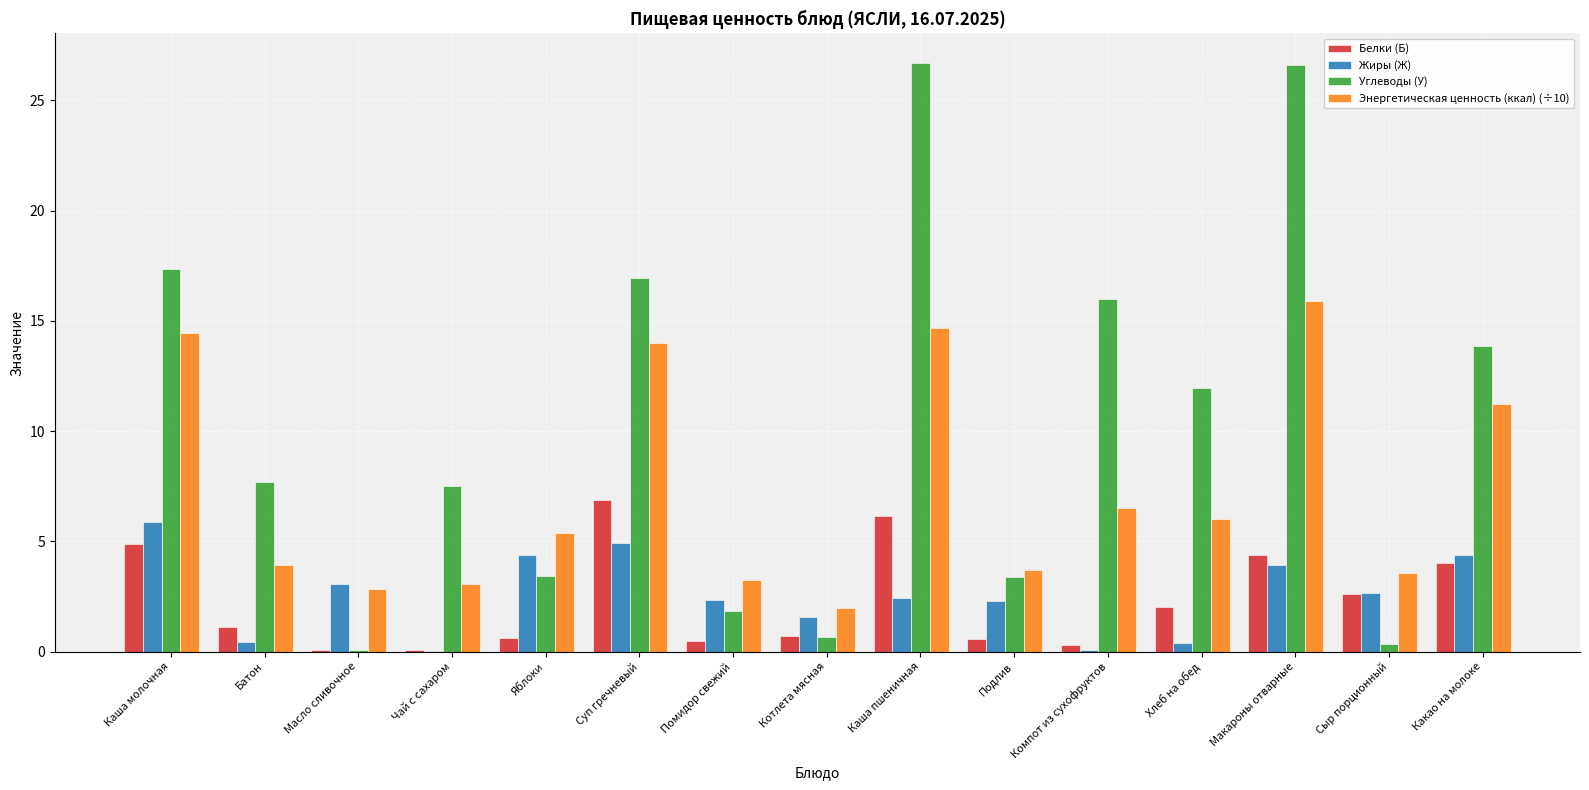

At which label does Жиры (Ж) reach its peak?

Каша молочная